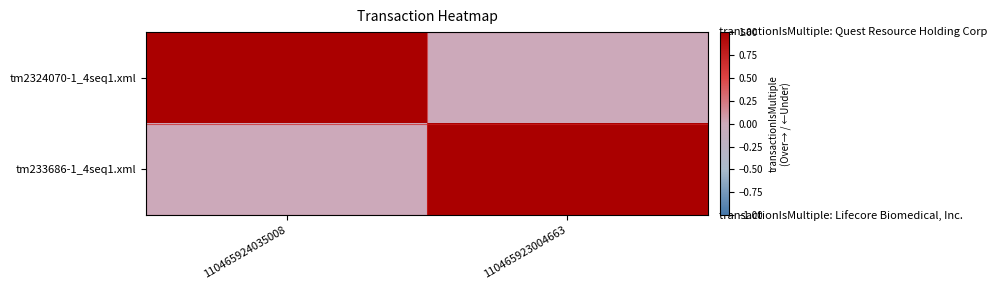

Which category has the highest value across all series?

110465924035008